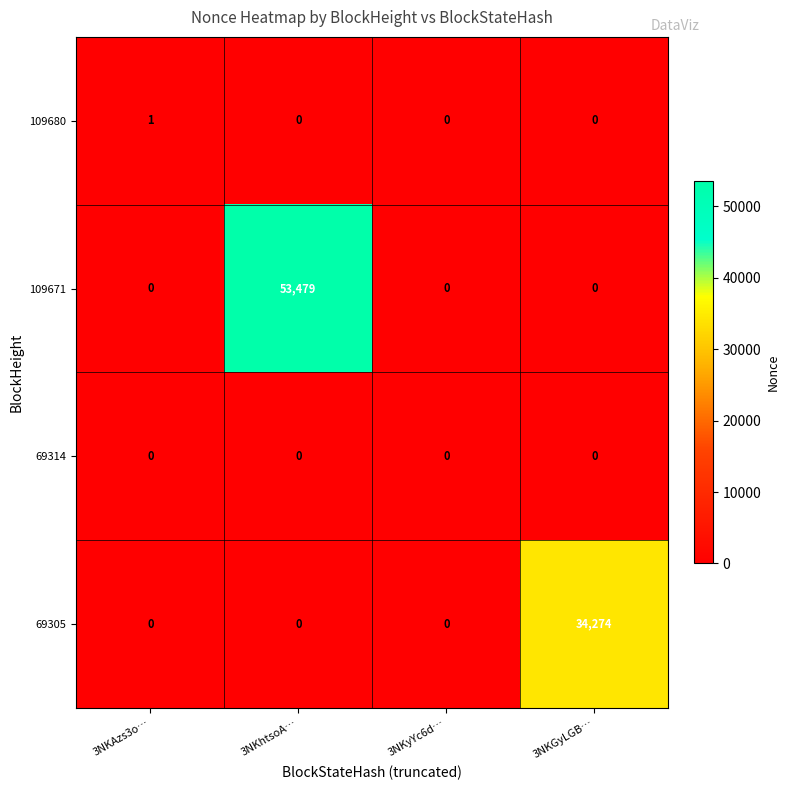

How many data points does each series have?

4